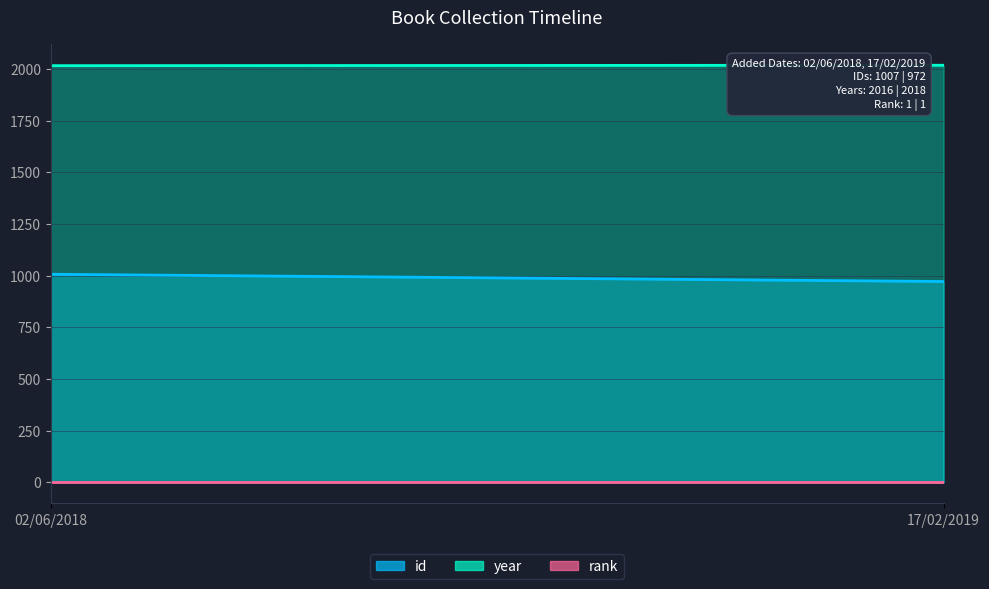

The value of rank at 17/02/2019 is 1. True or false?

True